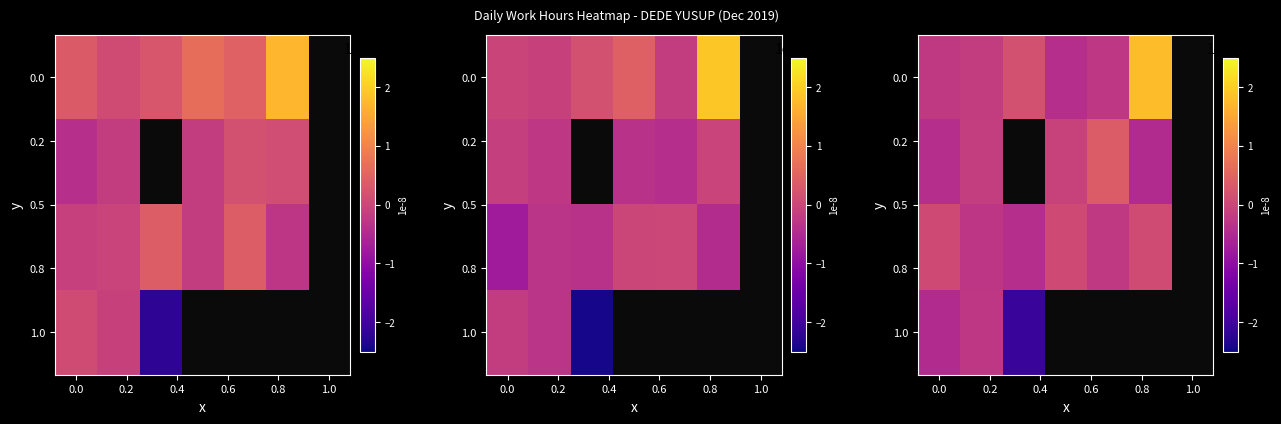

Which label corresponds to the smallest value in the chart?

0.4